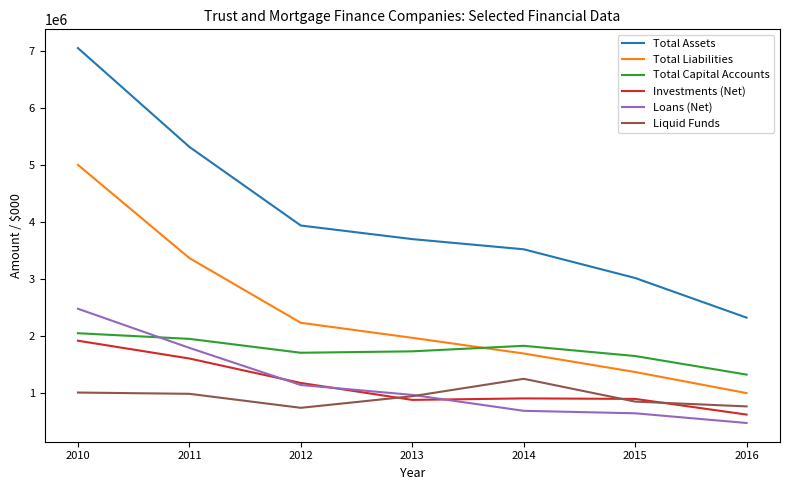

What is the minimum value shown in the chart?

474592